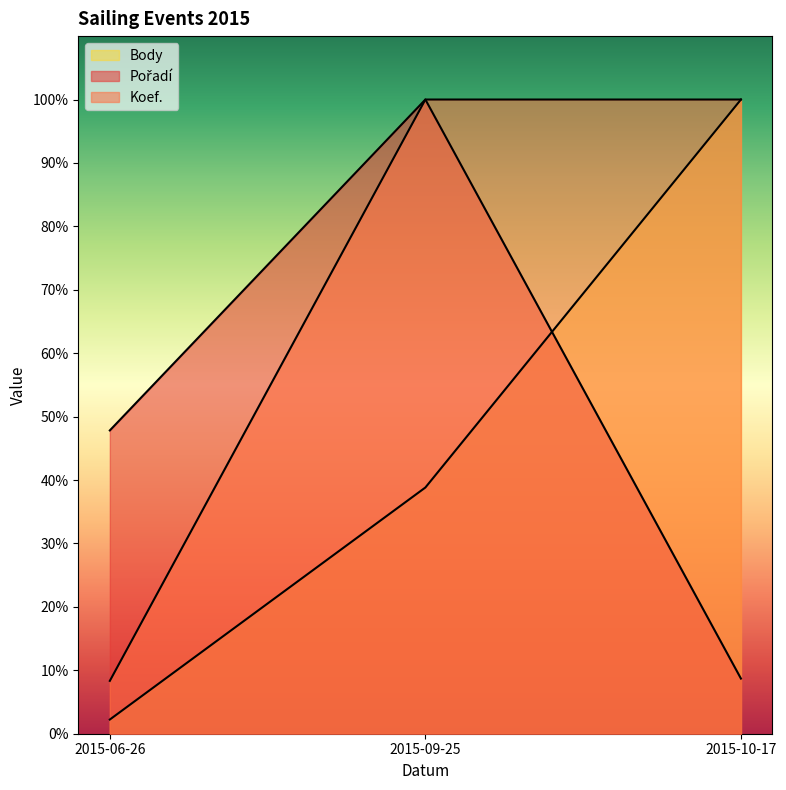

What is the approximate value of Body at 2015-09-25?

38.8